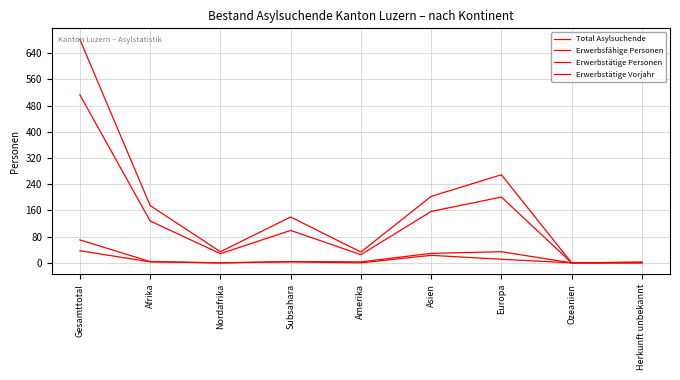

At which label does Total Asylsuchende reach its peak?

Gesamttotal